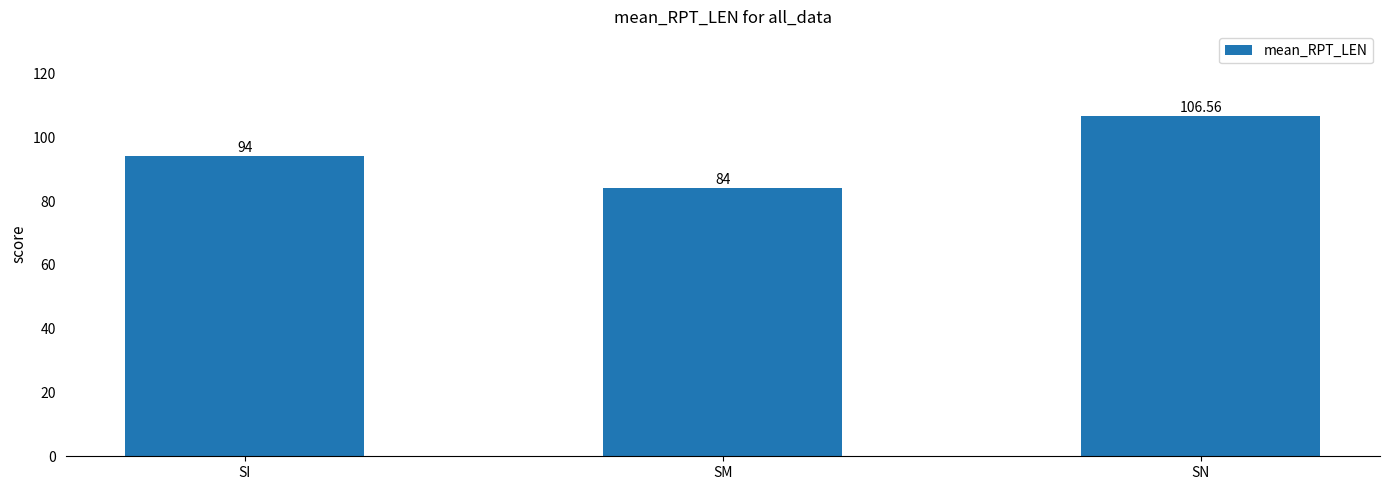

What is the greatest value displayed?

106.6